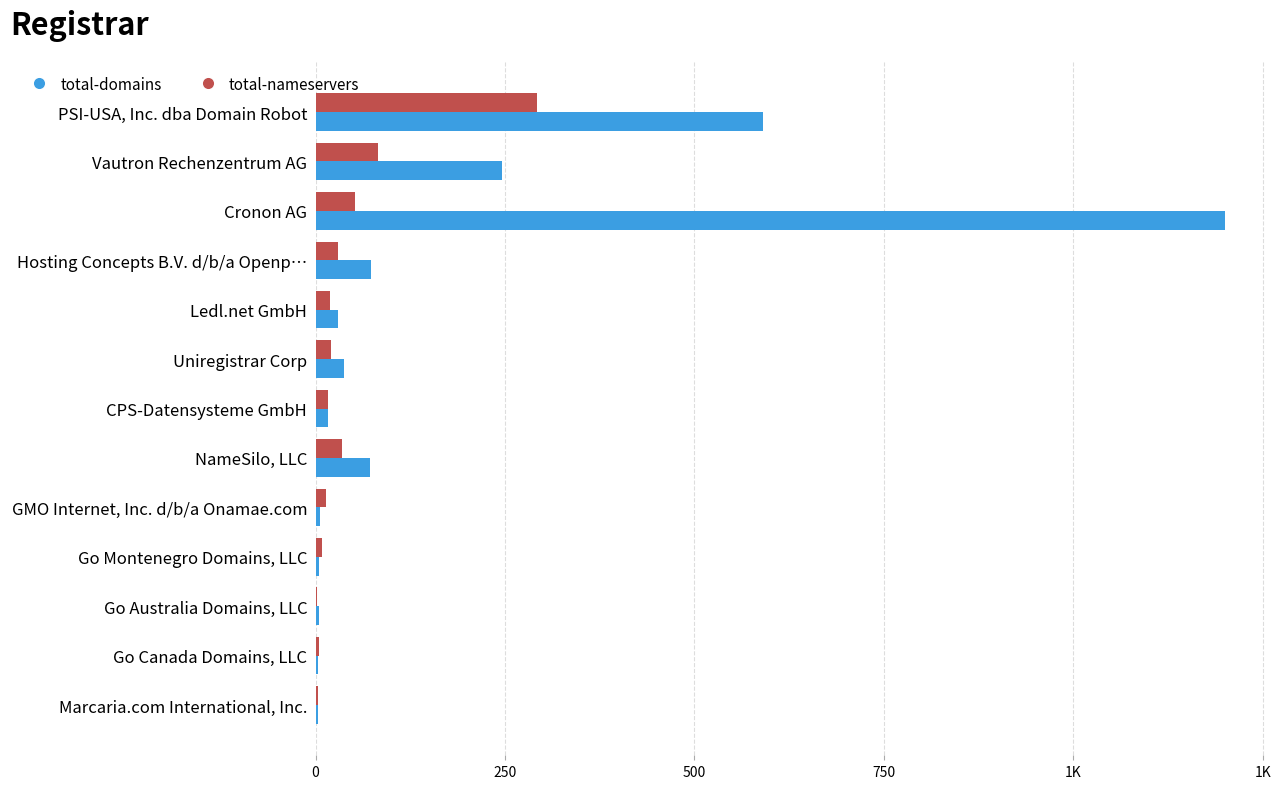

What are all the series names shown in the legend?

total-domains, total-nameservers